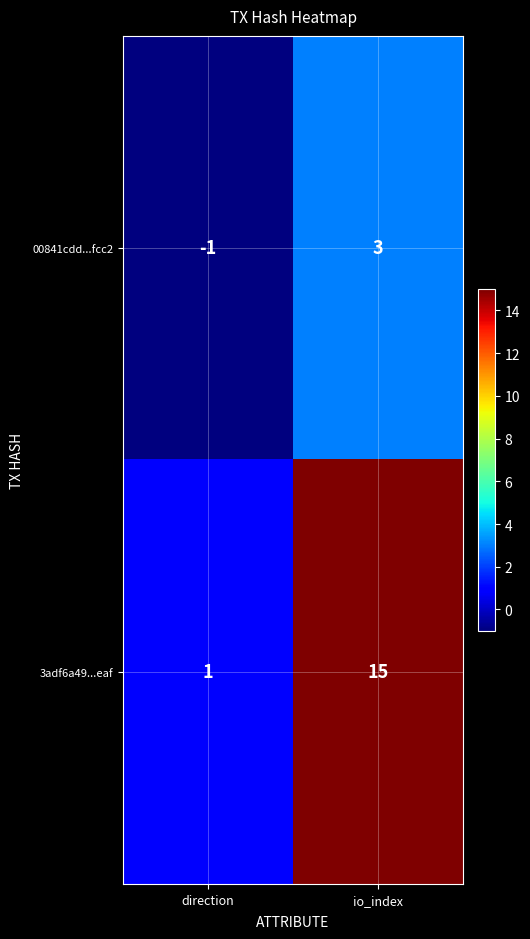

Where is 3adf6a49...eaf nearest to the value 8?

direction